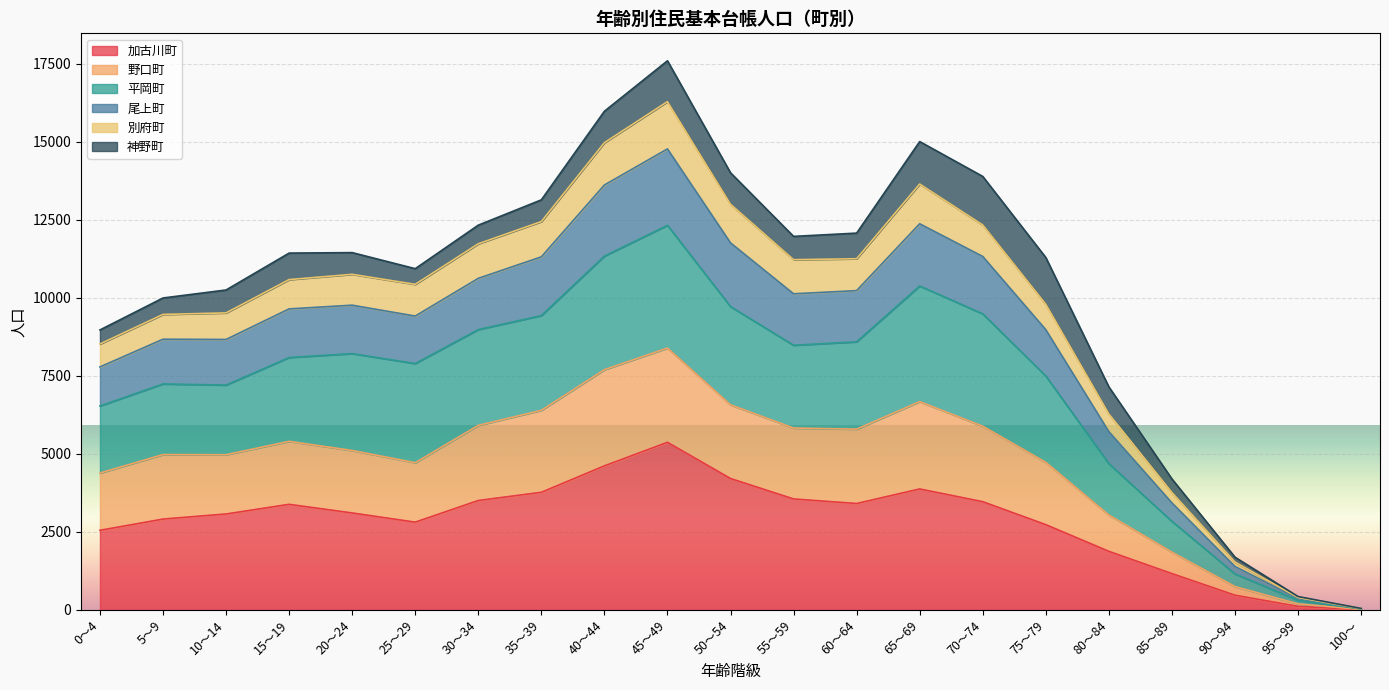

What is the highest value of the 加古川町 series?

5371